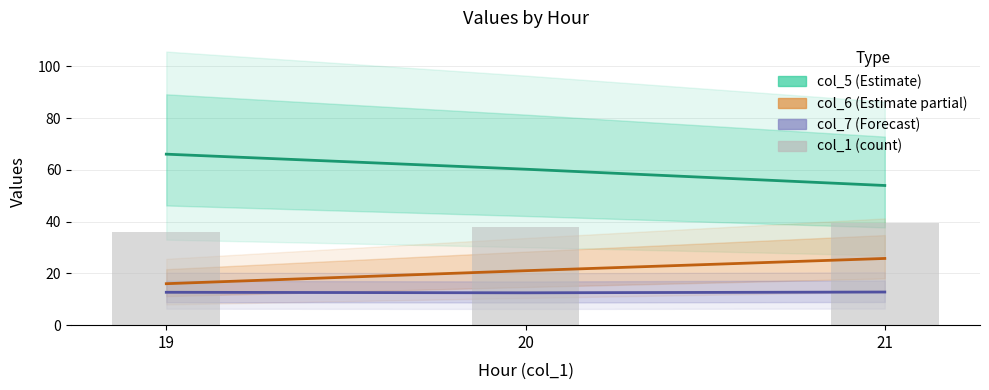

List the labels in order of col_1 (count) value, largest first.

21, 20, 19